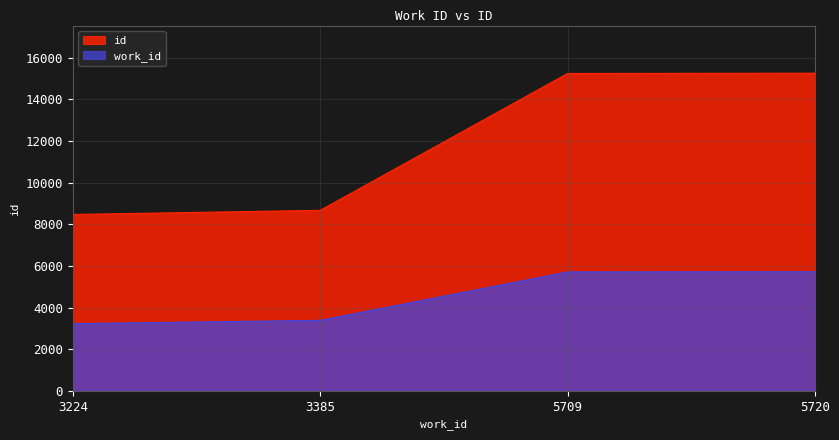

What is the difference between the highest and lowest values at 3224?

5244